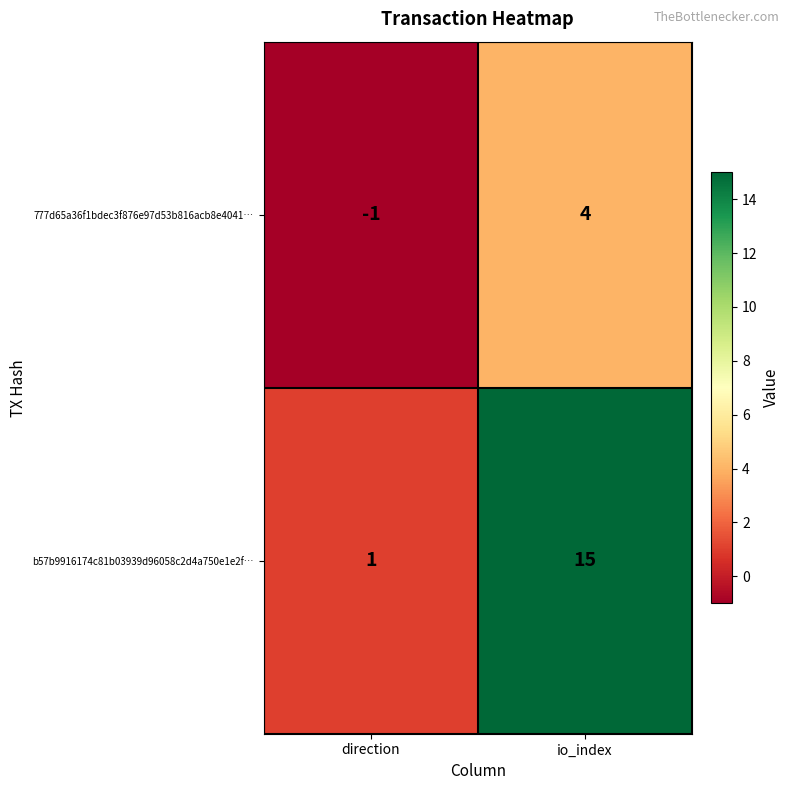

Which label corresponds to the largest value in the chart?

io_index